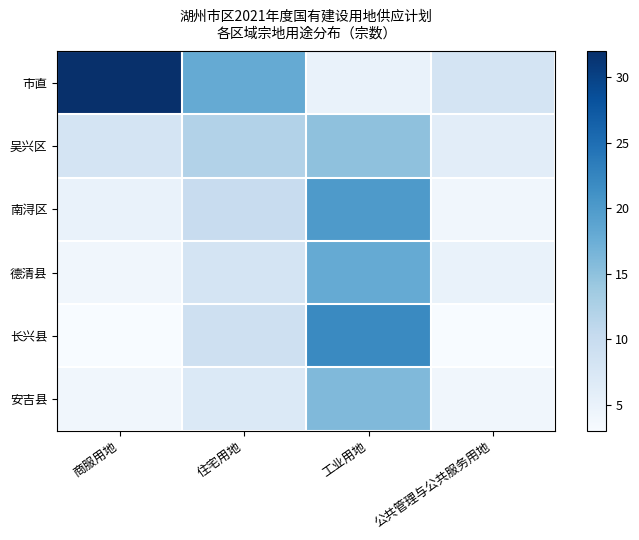

What is the total value across all series at 住宅用地?

64